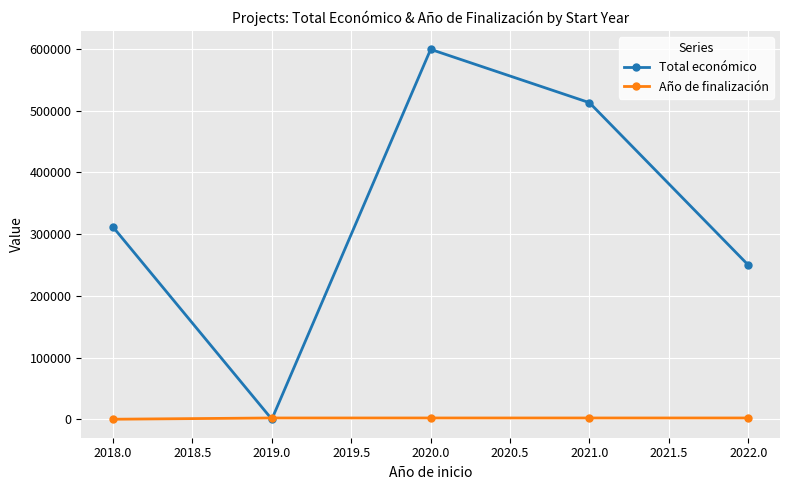

How many distinct data groups are displayed?

2